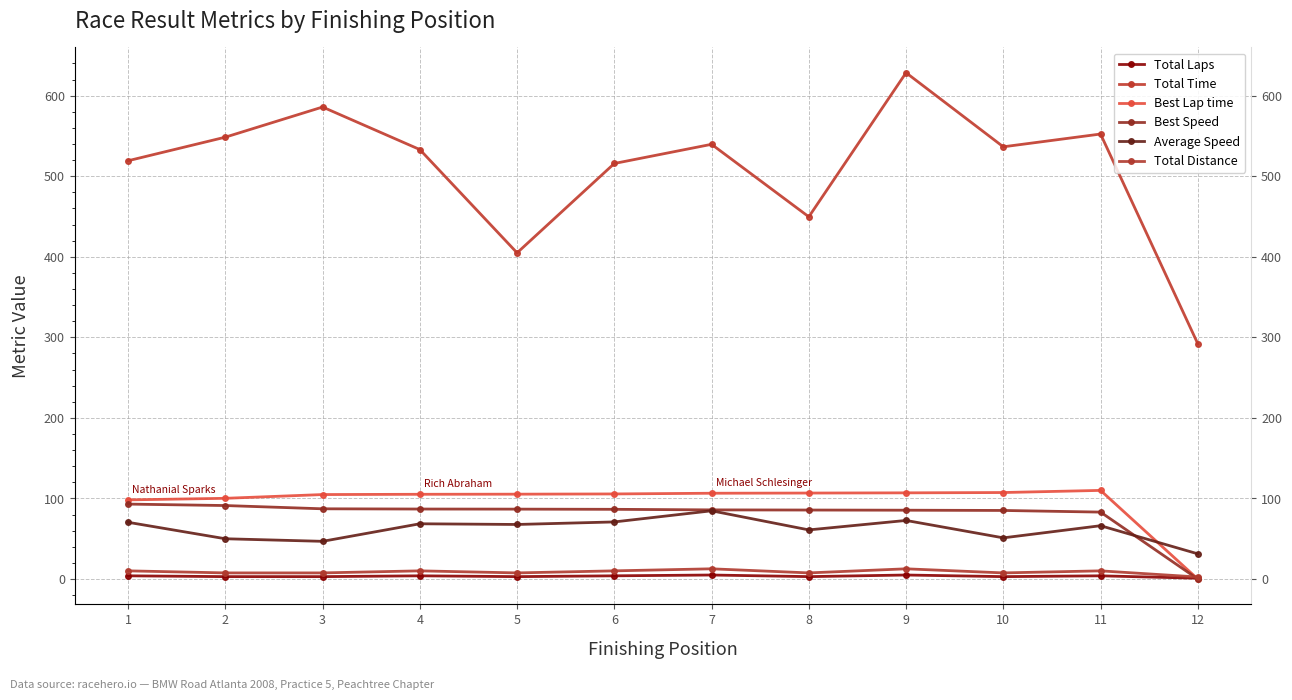

What is the difference between the maximum and minimum values in the Average Speed series?

53.4